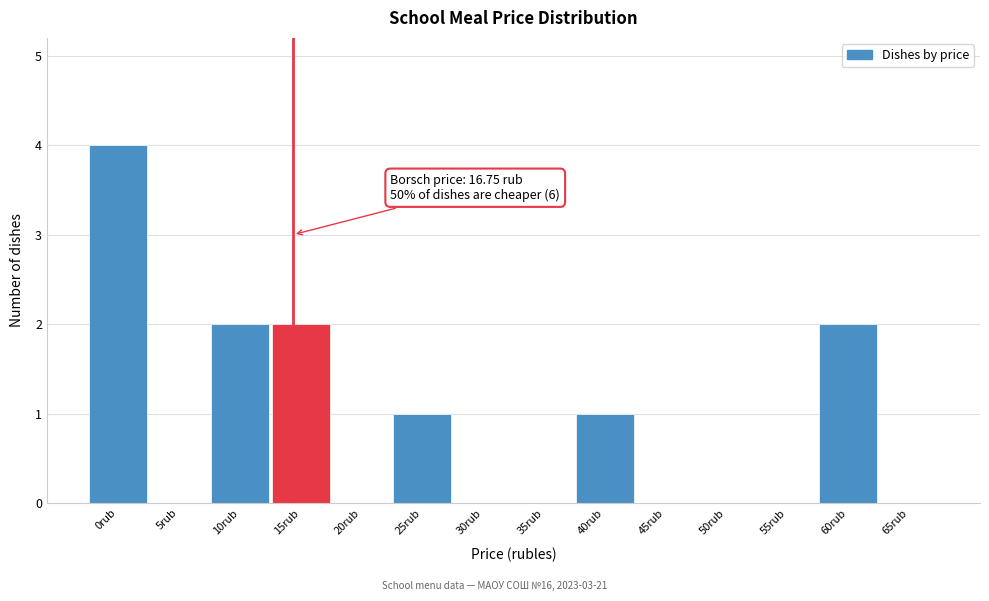

Reading left to right, what are all the values shown in this chart?

0rub=4	5rub=0	10rub=2	15rub=2	20rub=0	25rub=1	30rub=0	35rub=0	40rub=1	45rub=0	50rub=0	55rub=0	60rub=2	65rub=0